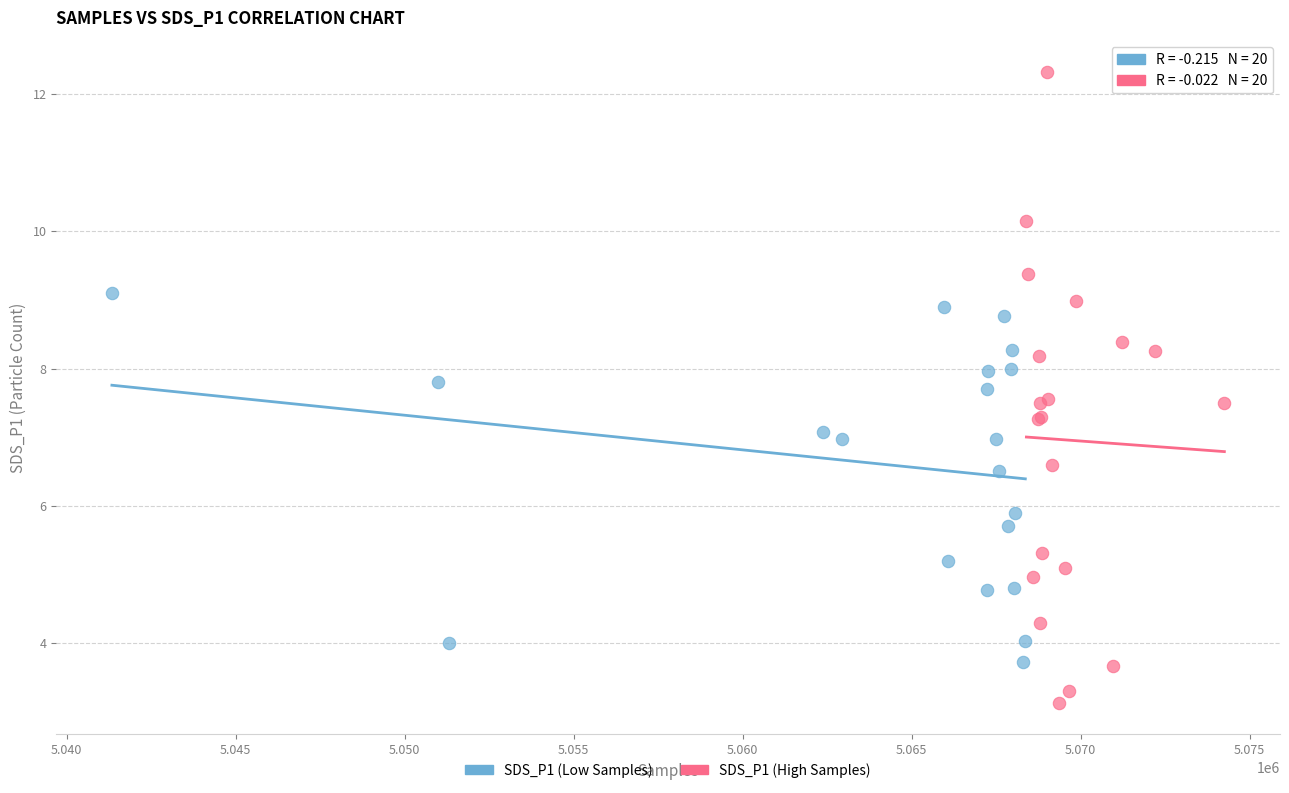

Which series reaches the maximum Y coordinate?

SDS_P1 (High Samples)